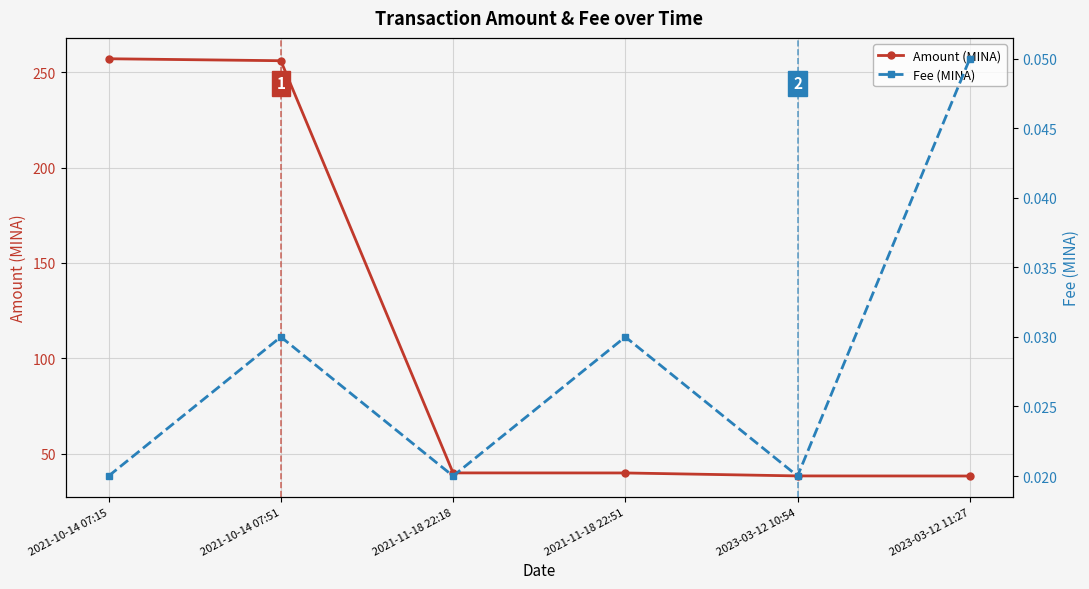

What is the total value across all series at 2021-10-14 07:15?

257.0